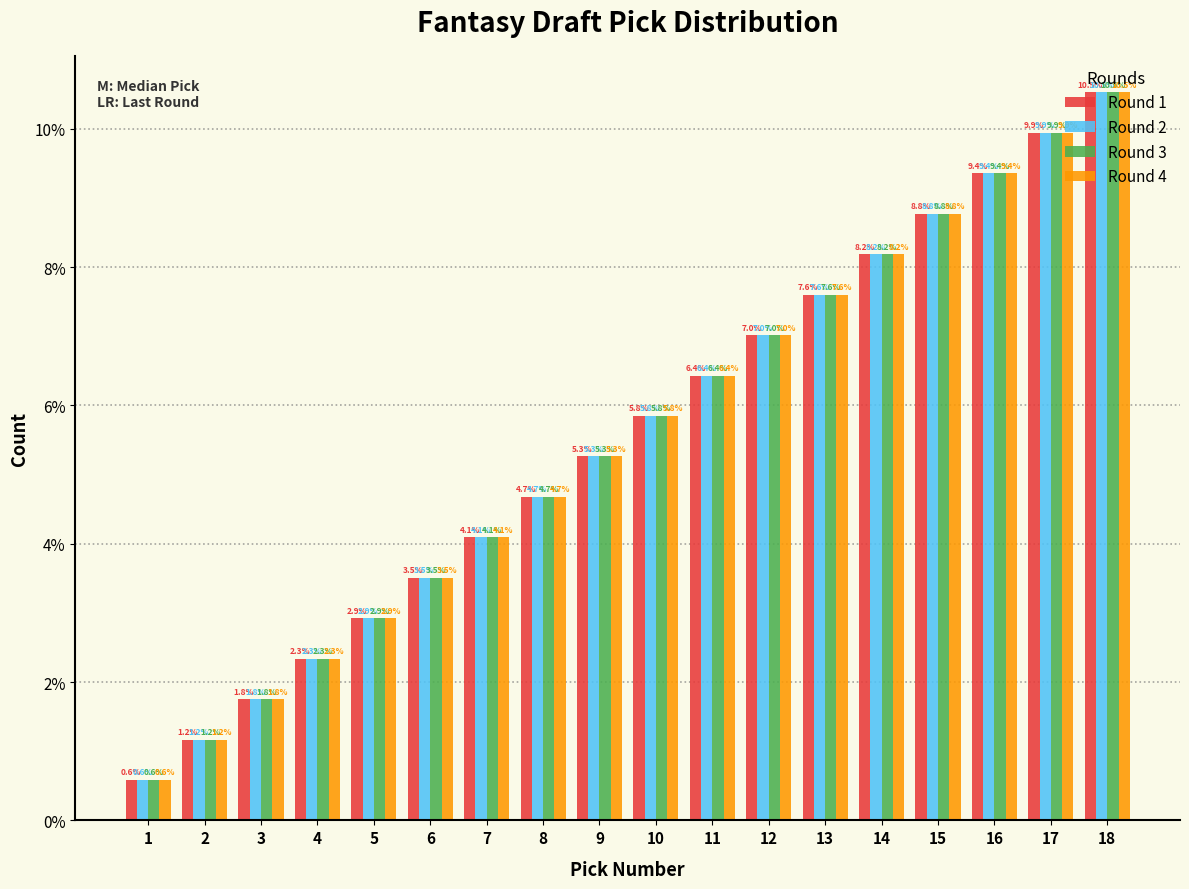

Is the value of Round 3 at 17 greater than the value of Round 1 at 3?

Yes